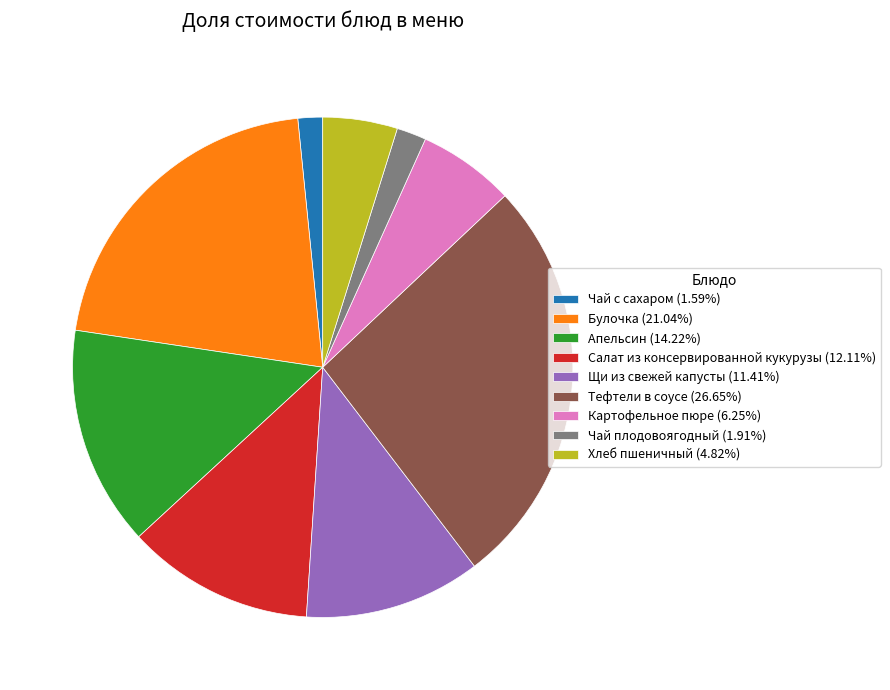

Is Апельсин (14.22%) the majority of the pie?

No